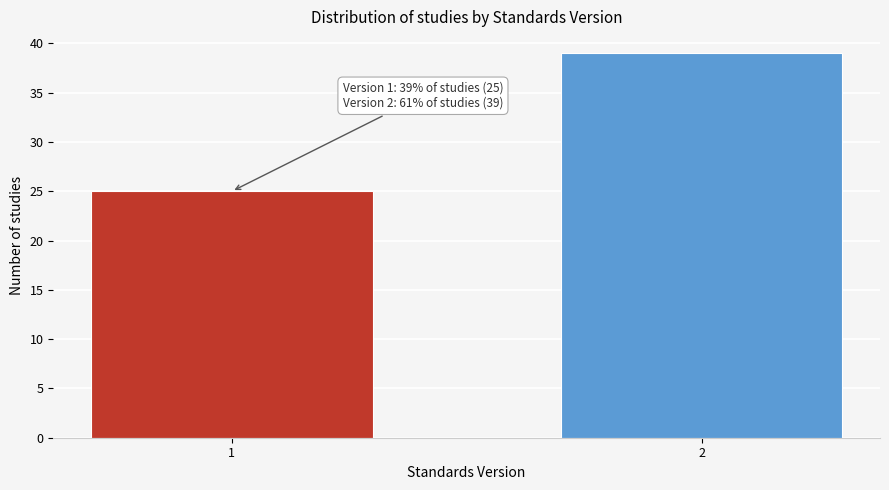

Reading left to right, transcribe all the data shown in this chart.

25	39